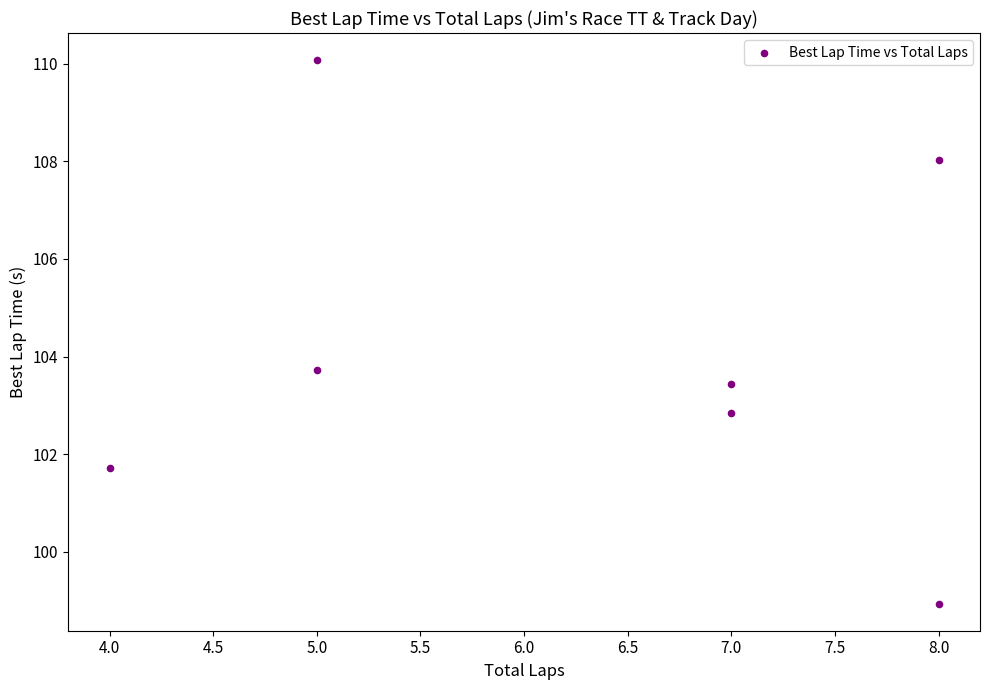

What Y value in the scatter plot is closest to 104?

103.7